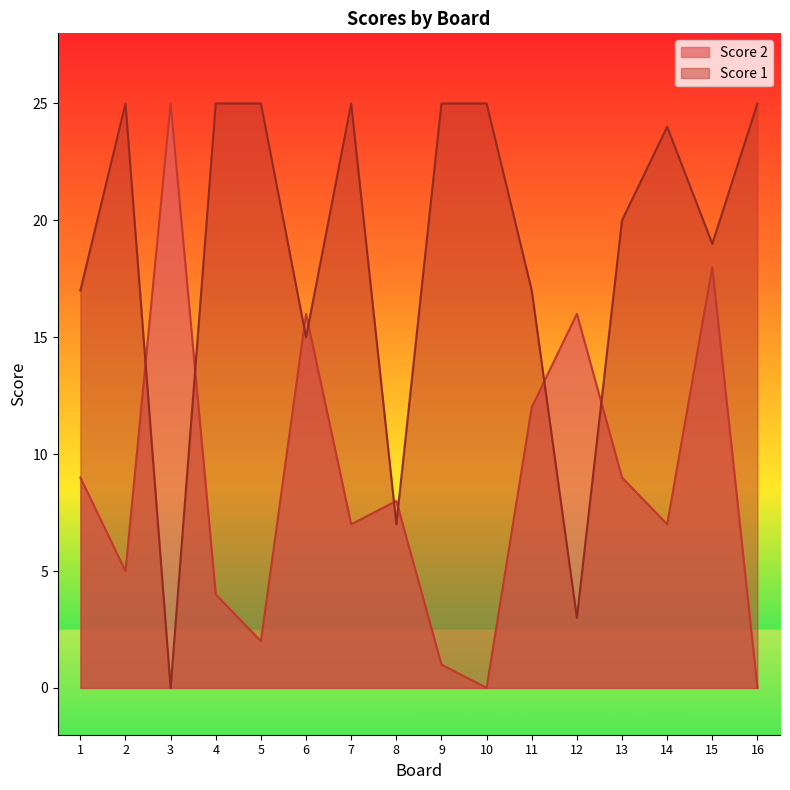

Is it true that Score 2 equals 3 at 2?

False